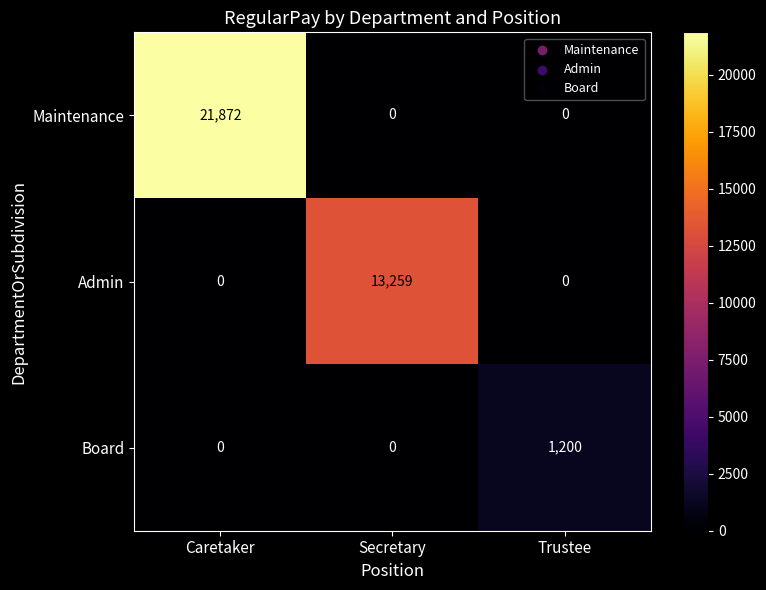

How many data points in Admin are above 0?

1